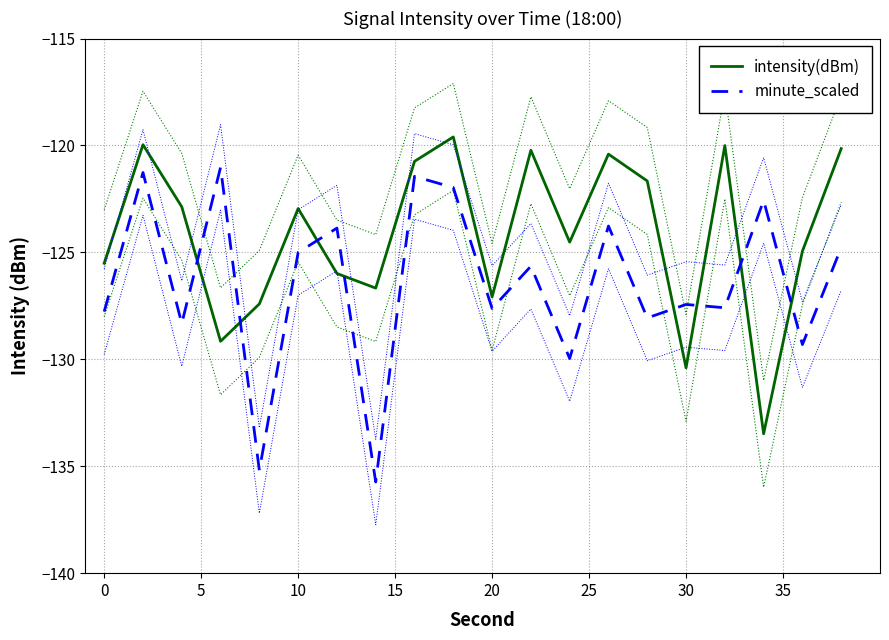

What is the approximate value of intensity(dBm) at 10?

-122.9